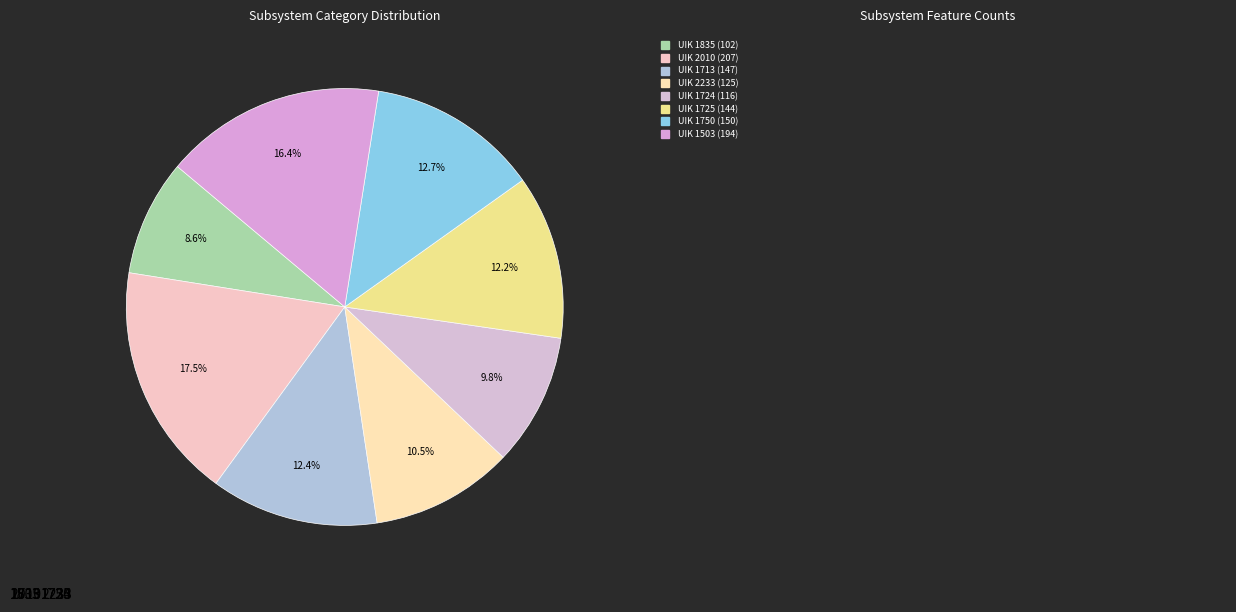

How many slices are in this pie chart?

8